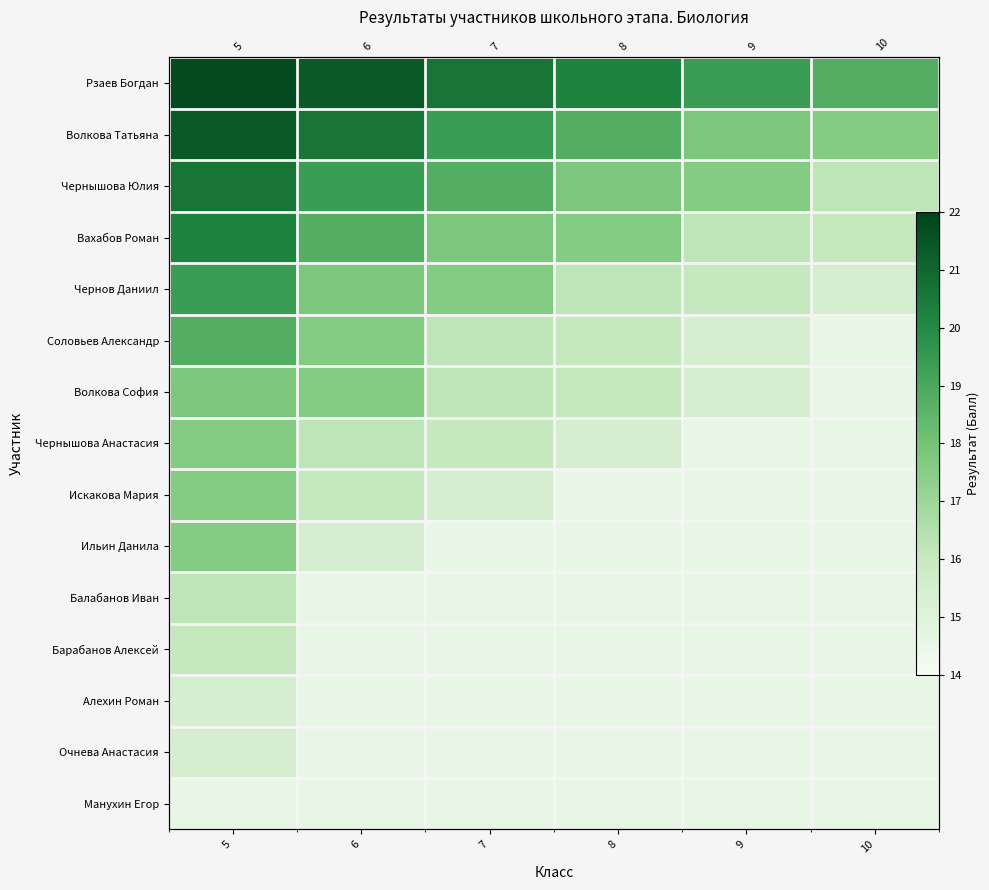

What is the difference between the maximum and minimum values in the Волкова София series?

3.2